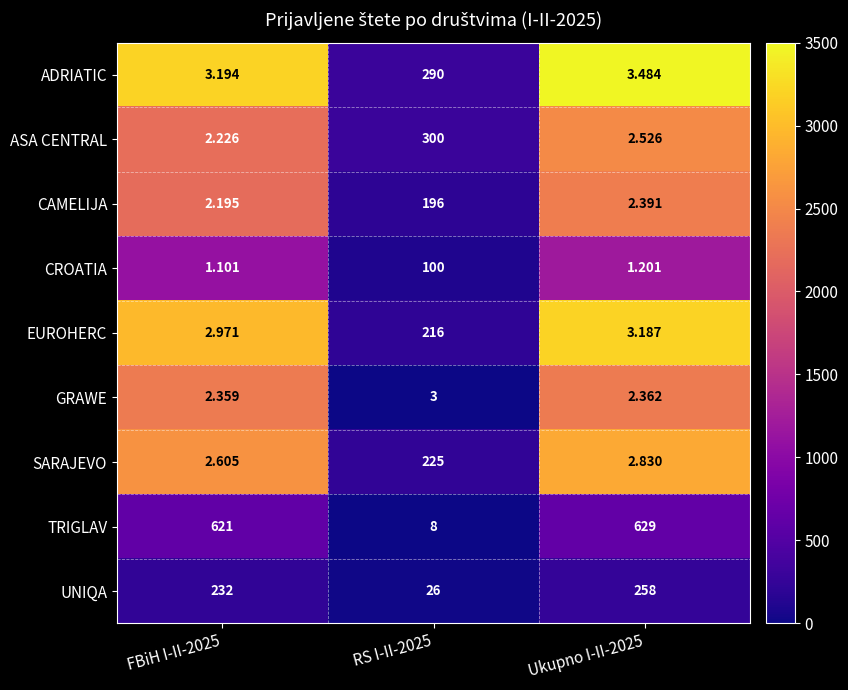

At which category is the sum across all series the highest?

Ukupno I-II-2025